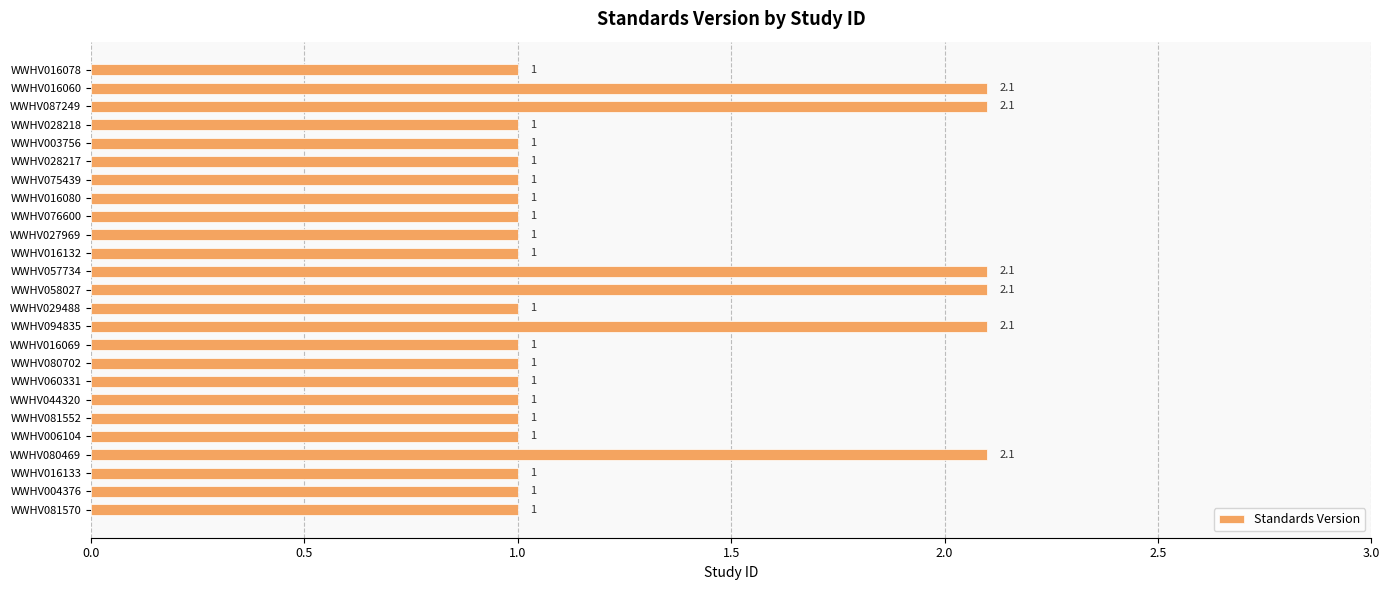

The value at WWHV094835 is 0.8. True or false?

False